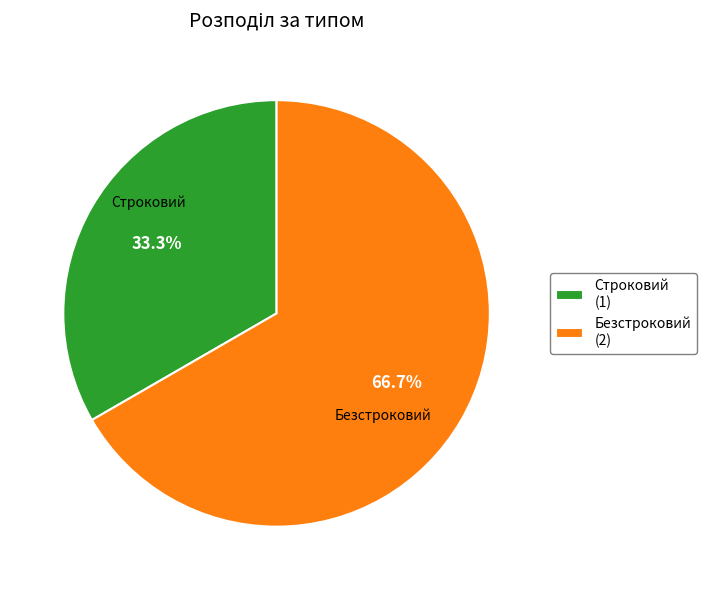

Count the number of slices in the pie.

2